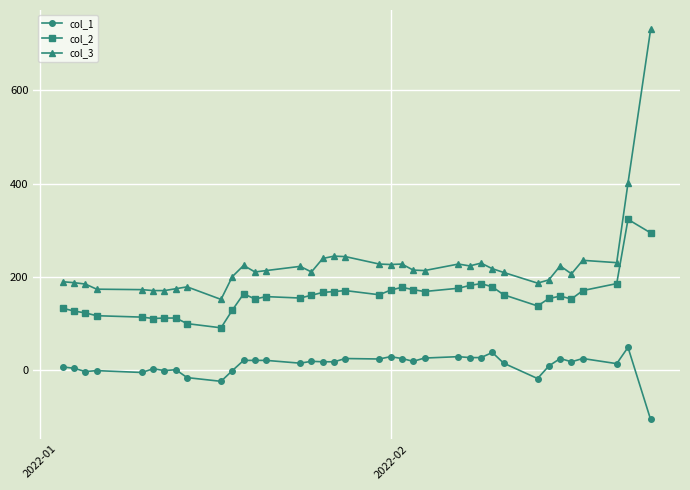

What are all the series names shown in the legend?

col_1, col_2, col_3